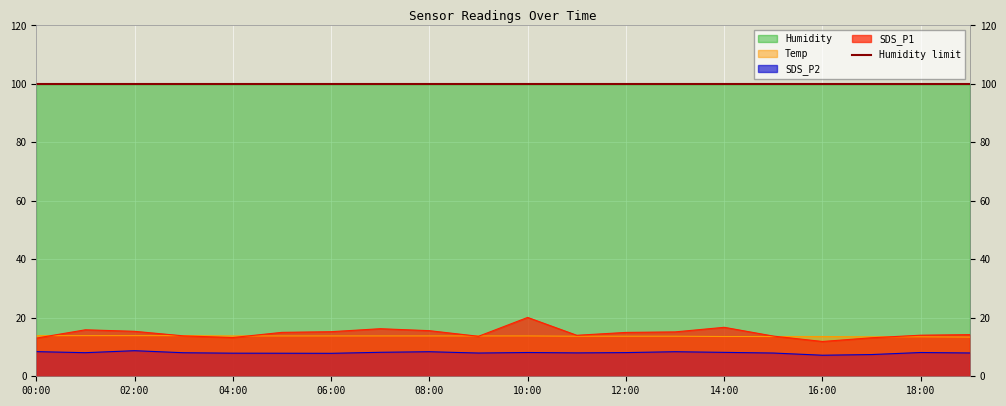

How many lines are shown in the chart?

3